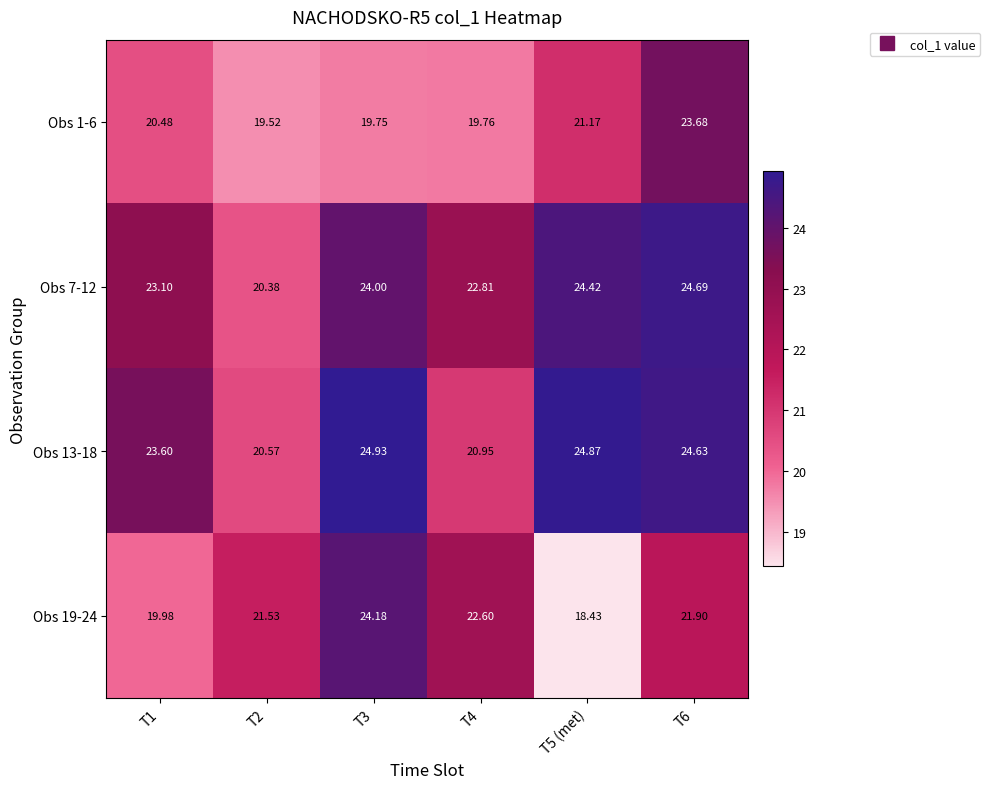

Is the value of Obs 19-24 at T5 (met) greater than the value of Obs 1-6 at T5 (met)?

No